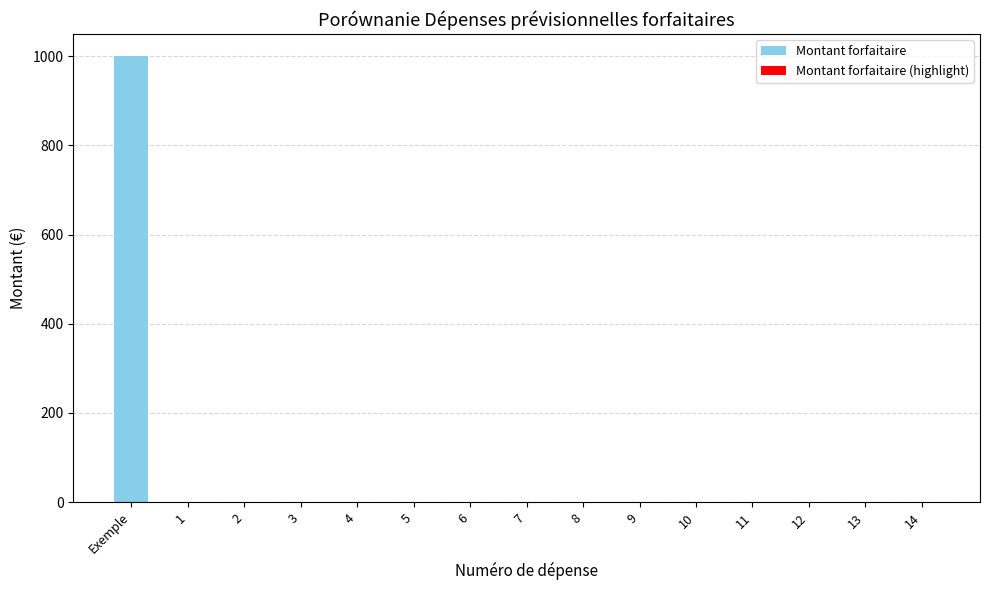

Is it true that the value at 2 is 343?

False